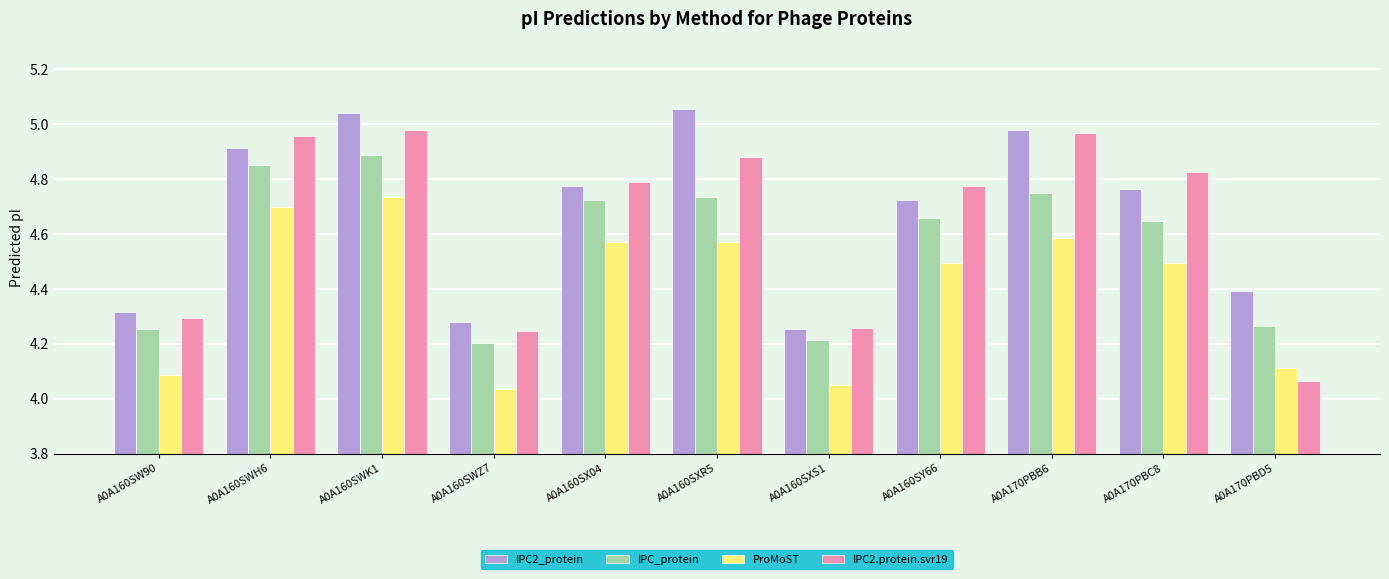

At how many categories does at least one series exceed 4?

11